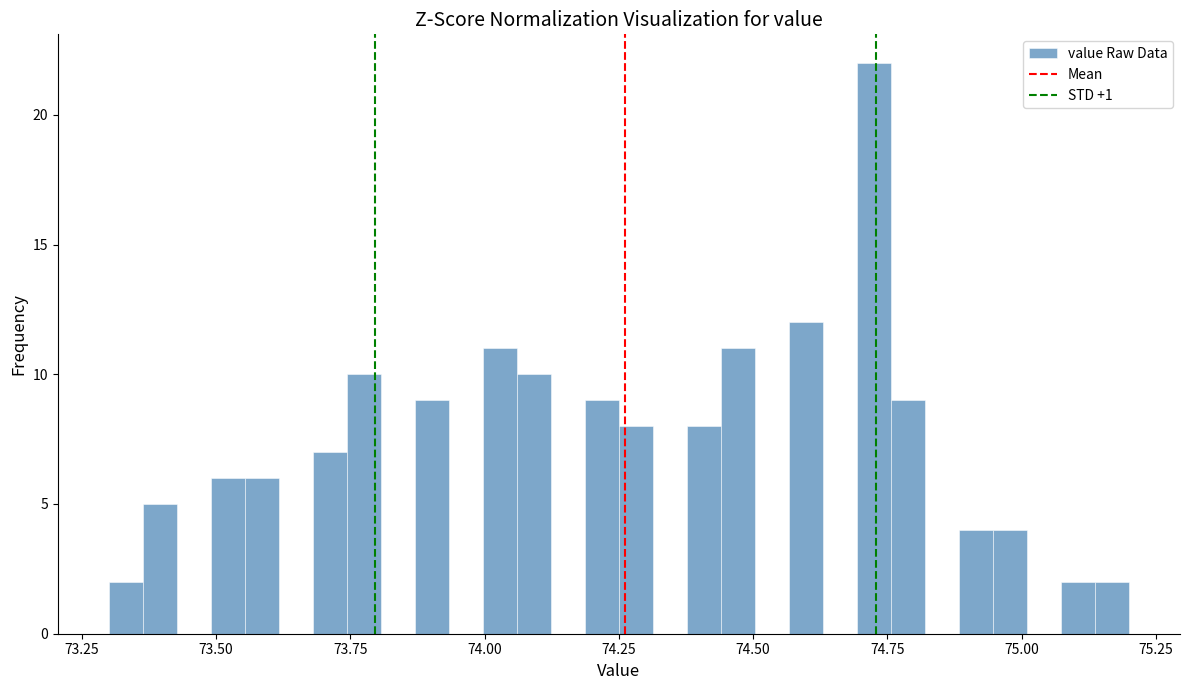

Around what value on the x-axis is the tallest bar? Give the approximate position of its centre, as read against the axis.

74.75